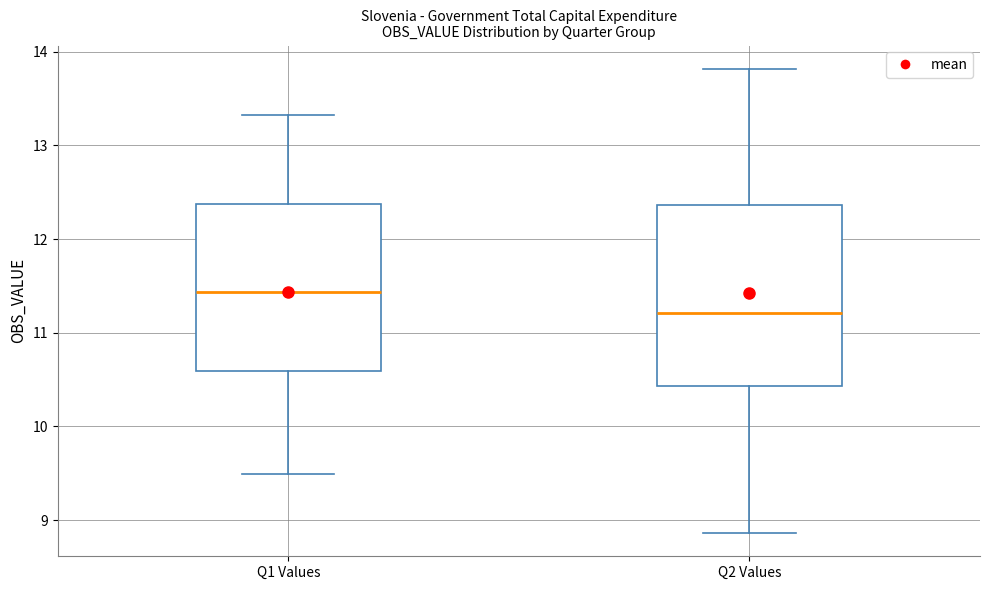

Where is the upper edge of the box for Q2 Values on the y-axis? The values are not printed on the chart, so give them approximately, as read against the axis.

12.4